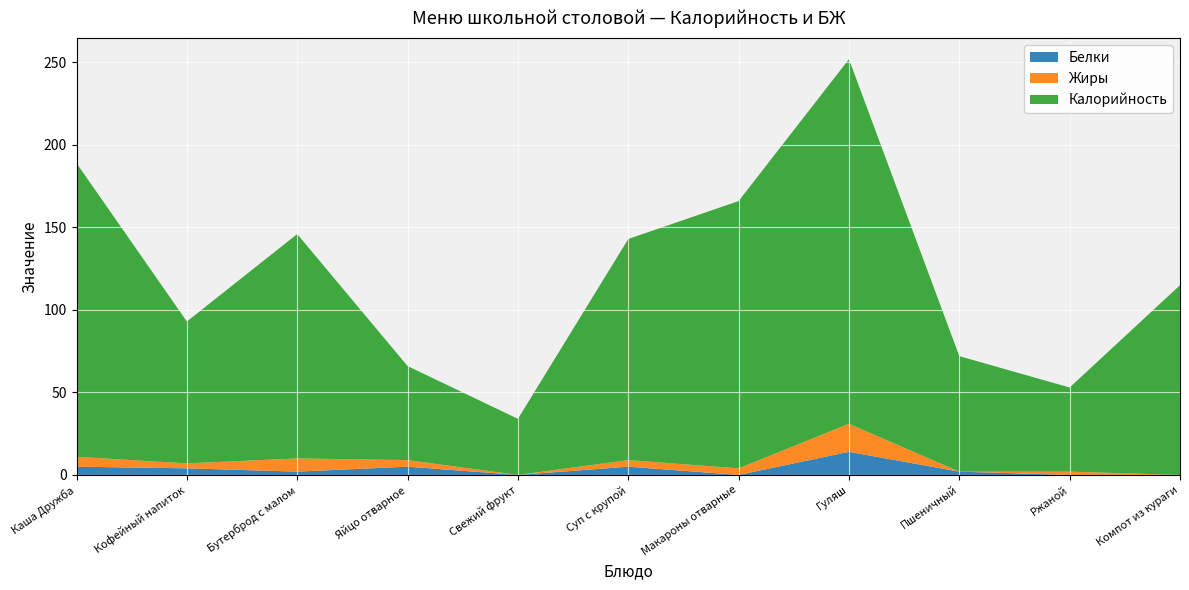

Reading right to left, extract all data points from this chart.

Калорийность: 115	51	70	221	162	134	34	57	136	86	178
Белки: 0	0	2	14	0	5	0	5	2	4	5
Жиры: 0	2	0	17	4	4	0	4	8	3	6